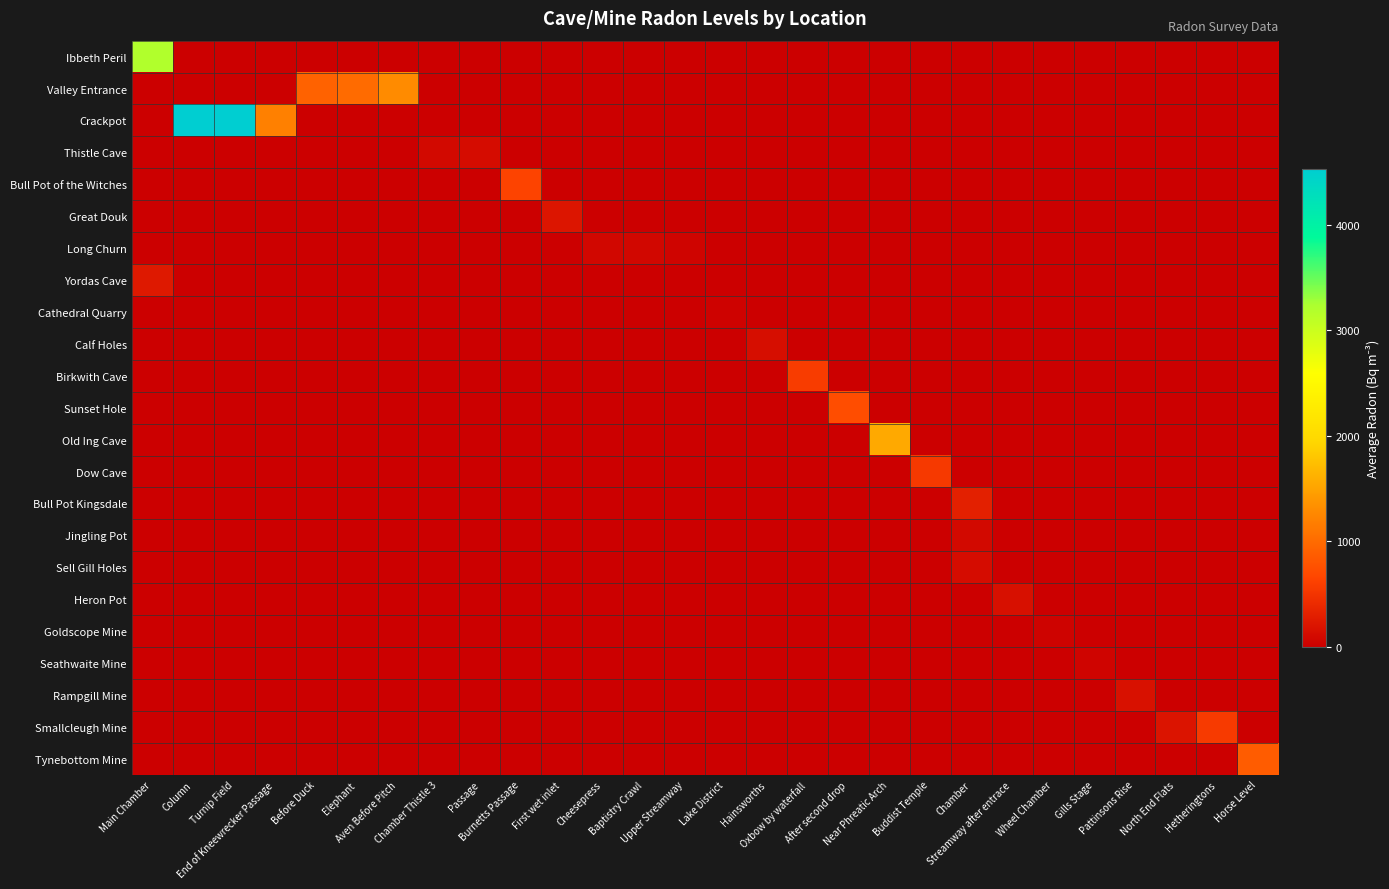

Which category has the lowest value across all series?

Column